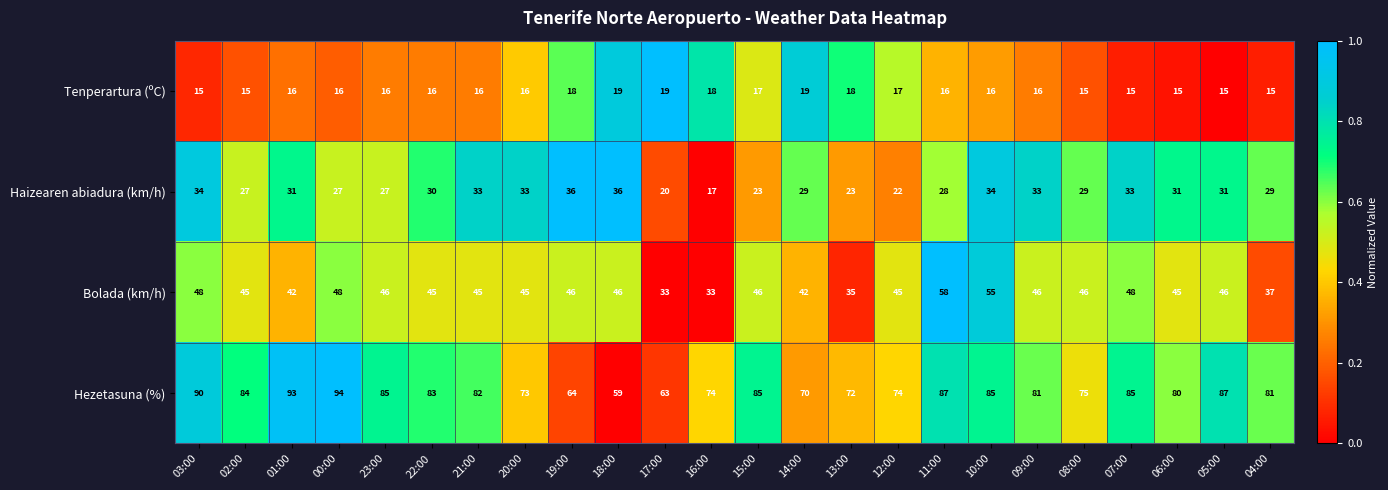

At which category is the sum across all series the highest?

10:00